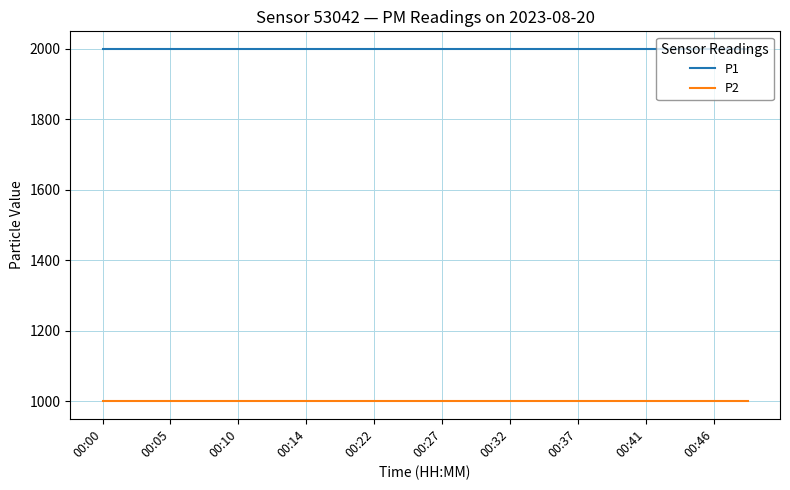

True or false: P2 and P1 intersect in this chart.

False